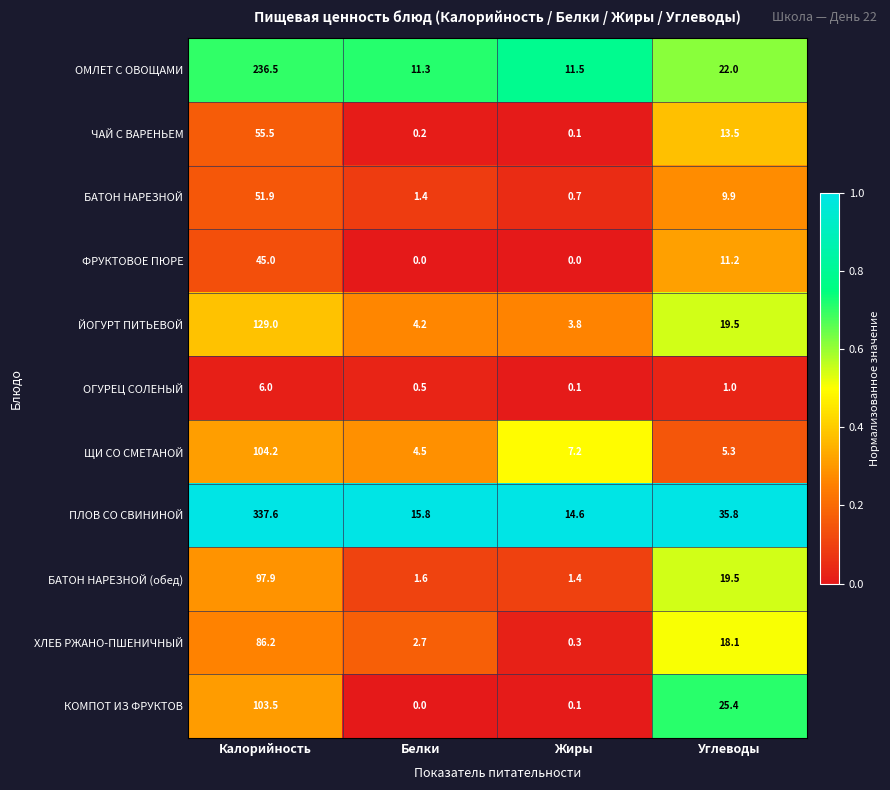

Where is ЧАЙ С ВАРЕНЬЕМ nearest to the value 27?

Углеводы